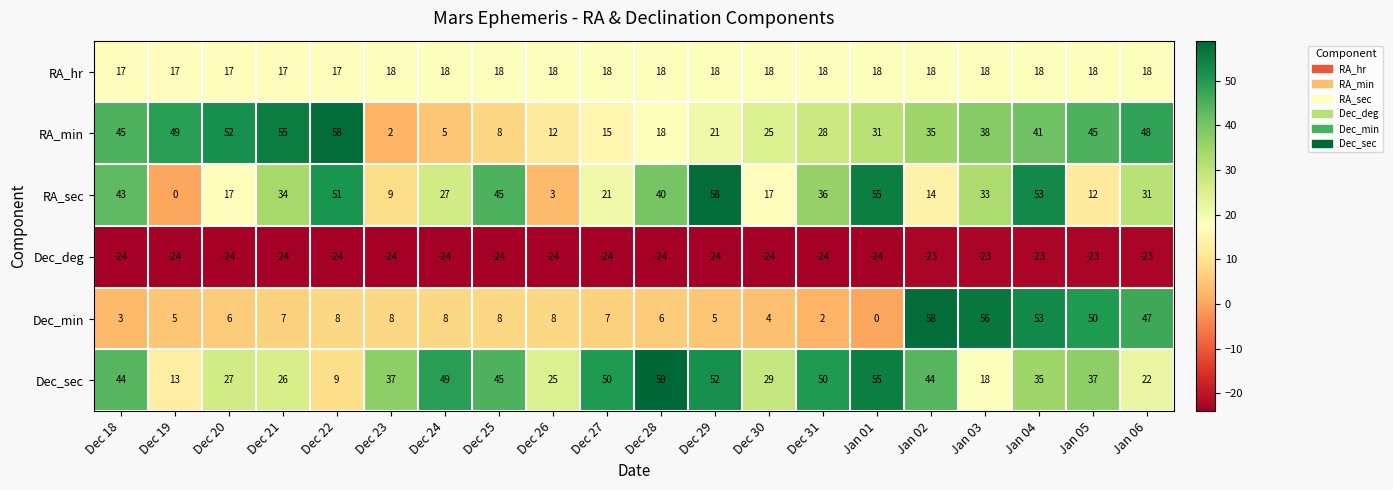

What is the greatest value displayed?

59